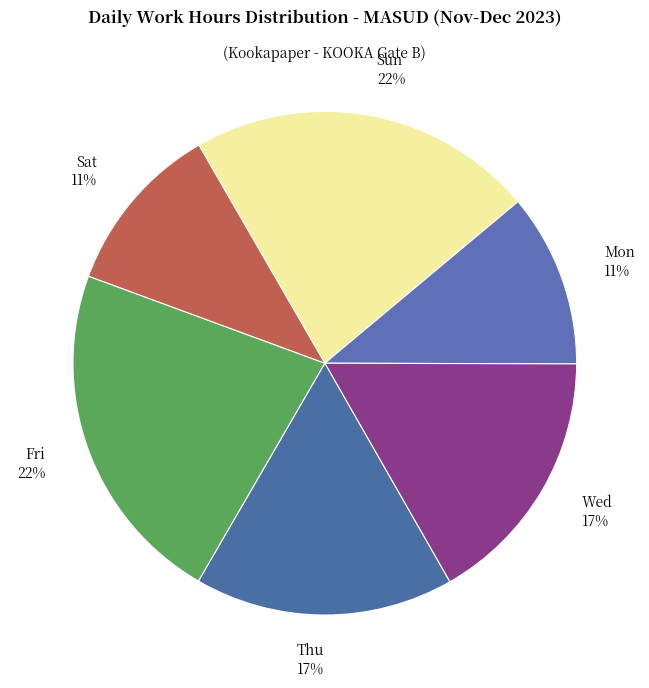

Does Thu represent more than half of the total?

No